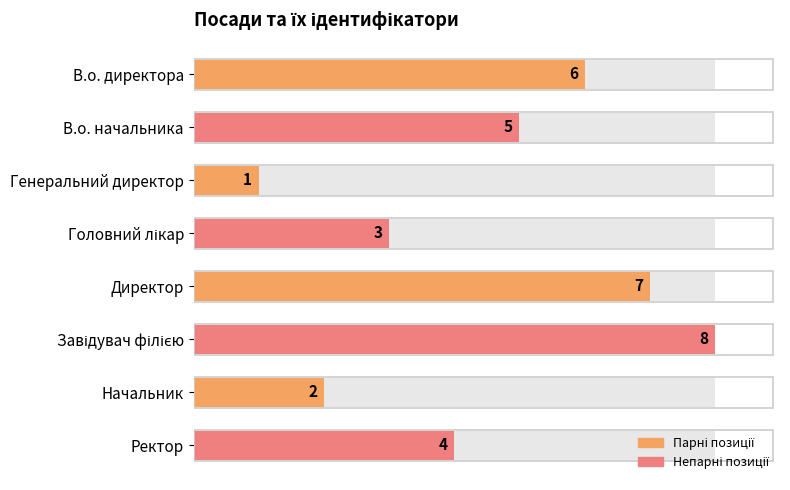

What is the minimum value shown in the chart?

1